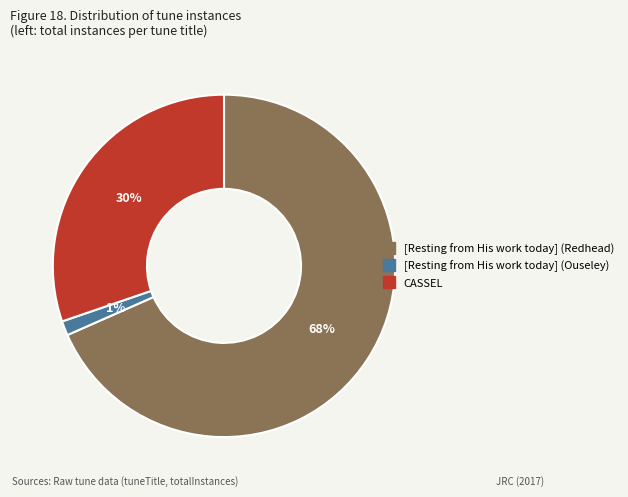

Rank the categories by value from lowest to highest.

[Resting from His work today] (Ouseley), CASSEL, [Resting from His work today] (Redhead)